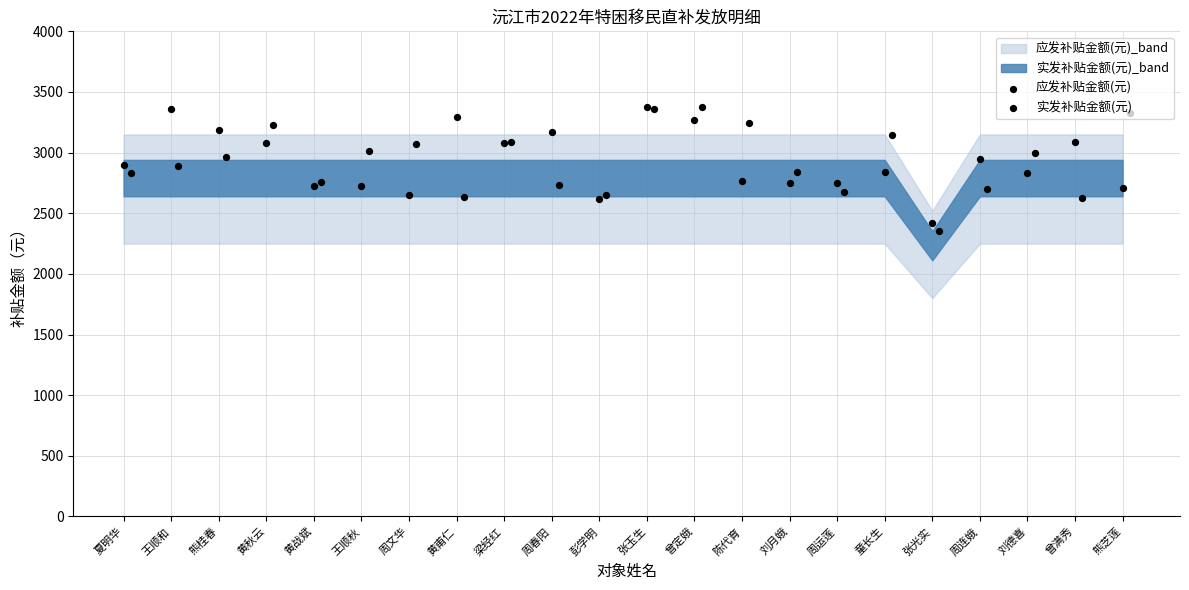

At how many categories does at least one series exceed 3359?

3